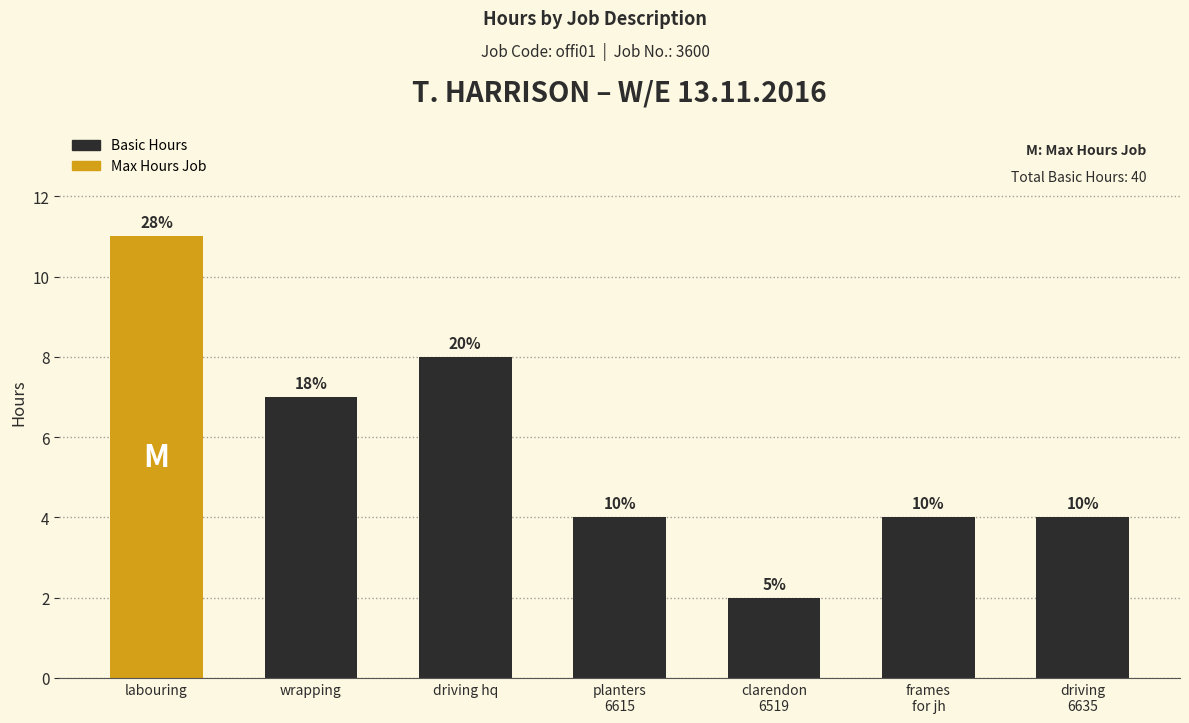

List the labels in order of value, smallest first.

clarendon
6519, planters
6615, frames
for jh, driving
6635, wrapping, driving hq, labouring